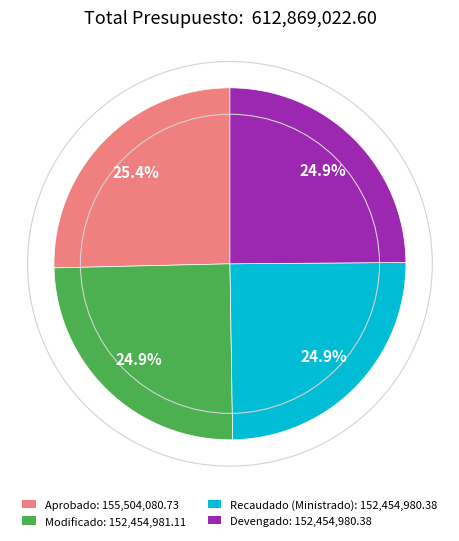

What is the ratio of the value at Recaudado (Ministrado): 152,454,980.38 to the value at Aprobado: 155,504,080.73?

1.0